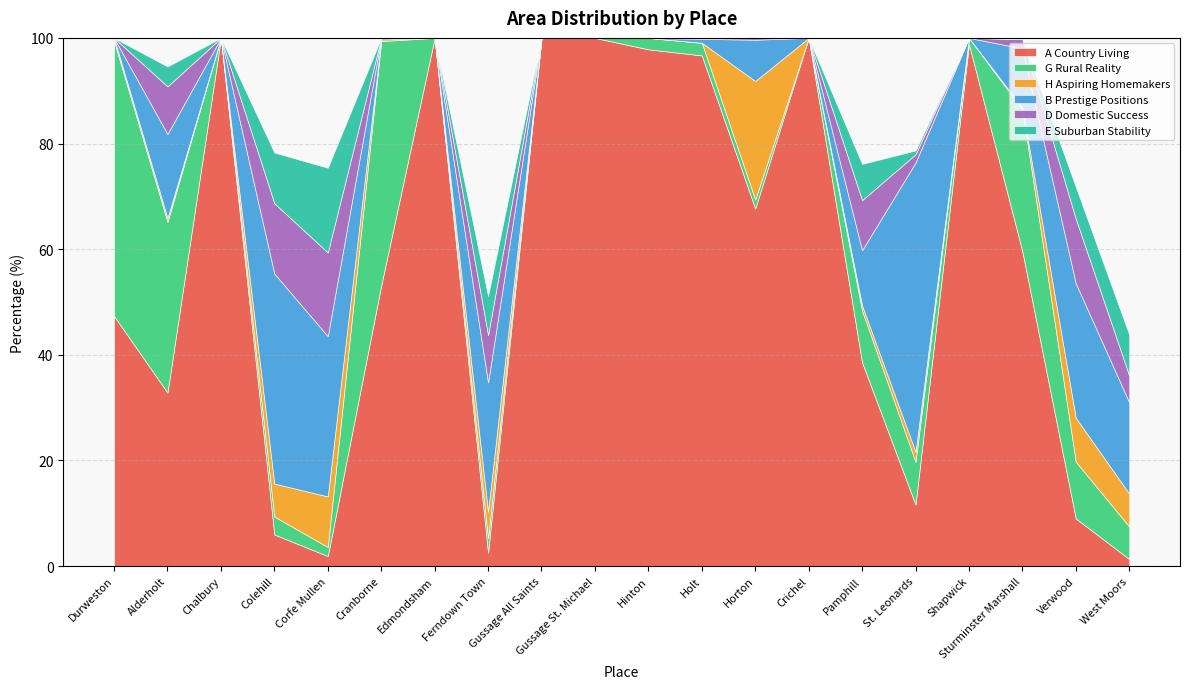

Which series changed the most between Ferndown Town and West Moors?

B Prestige Positions